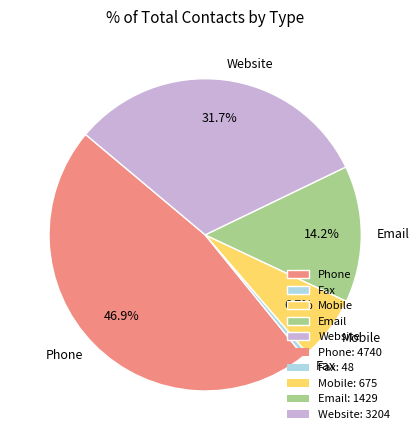

To the nearest percent, what is the combined percentage of Website and Email?

46%